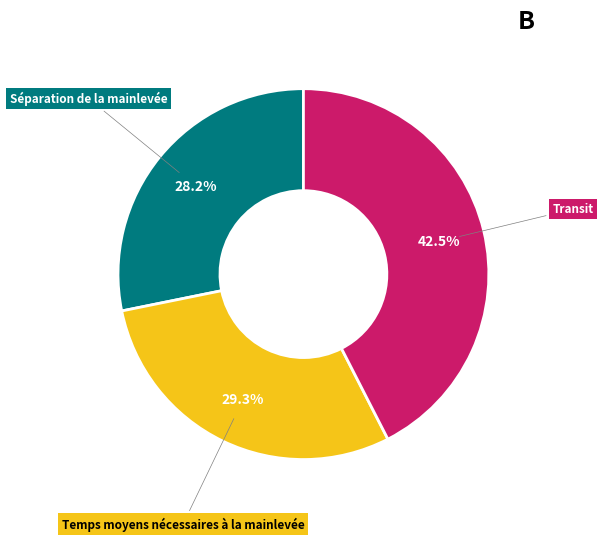

Is there a majority slice in this chart?

No